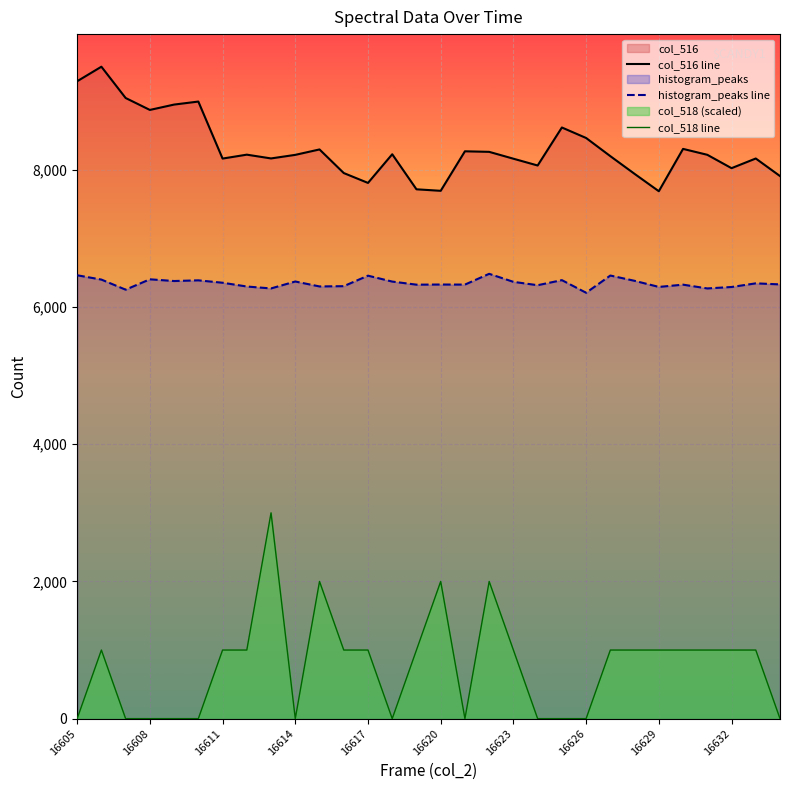

Rank the series at 23 from lowest to highest value.

col_518 line, histogram_peaks line, col_516 line